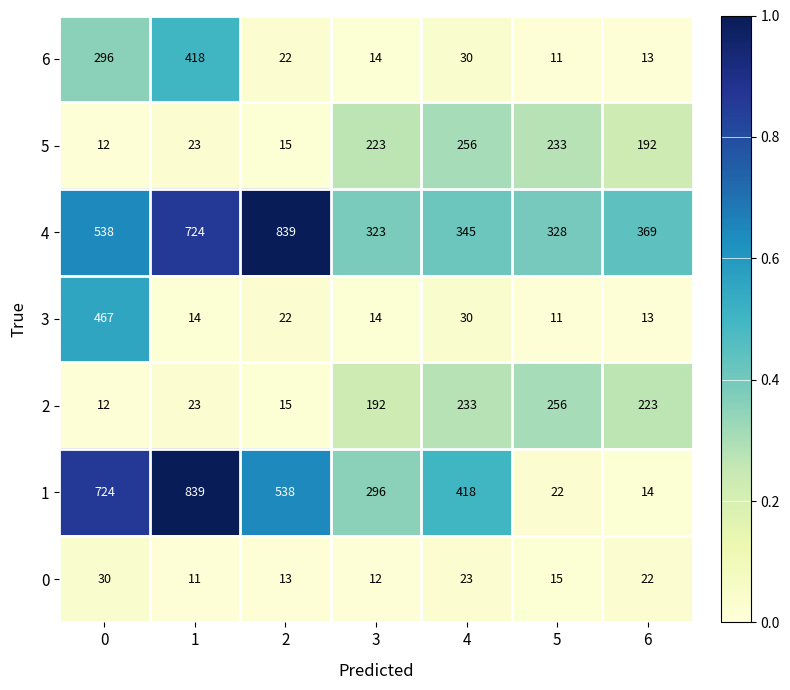

What is the approximate value of 0 at 6, to the nearest 10?

20